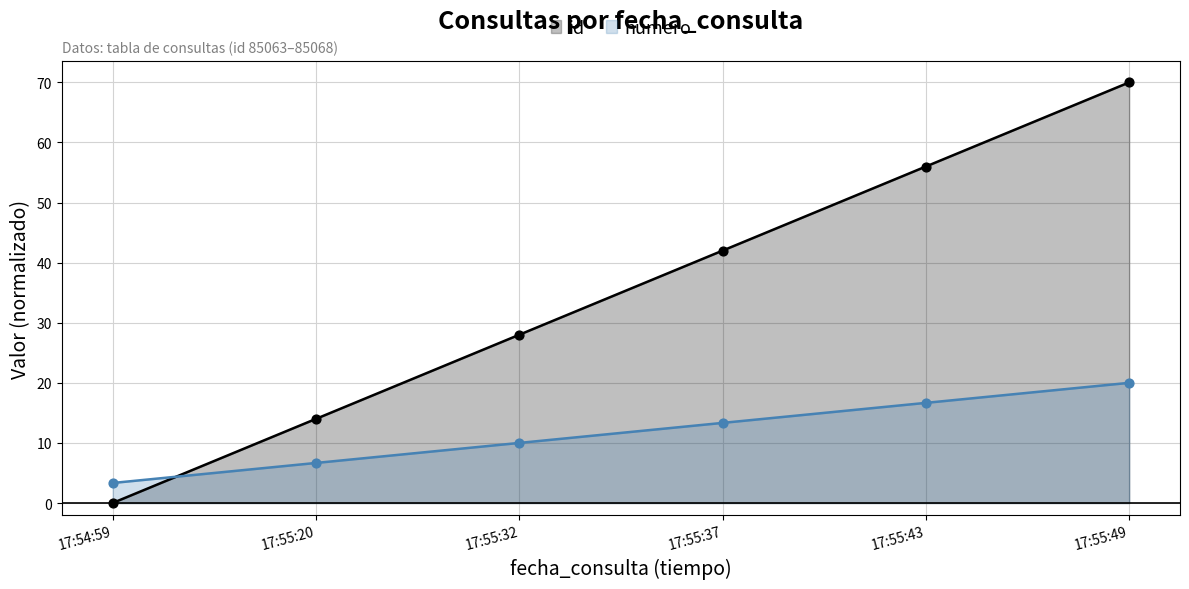

What are all the series names shown in the legend?

id, numero